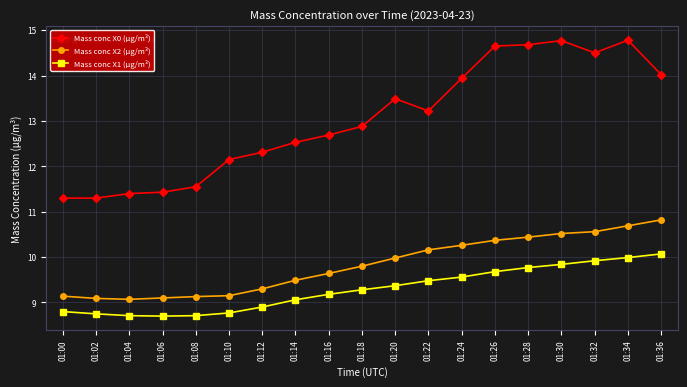

What is the smallest value displayed?

8.7